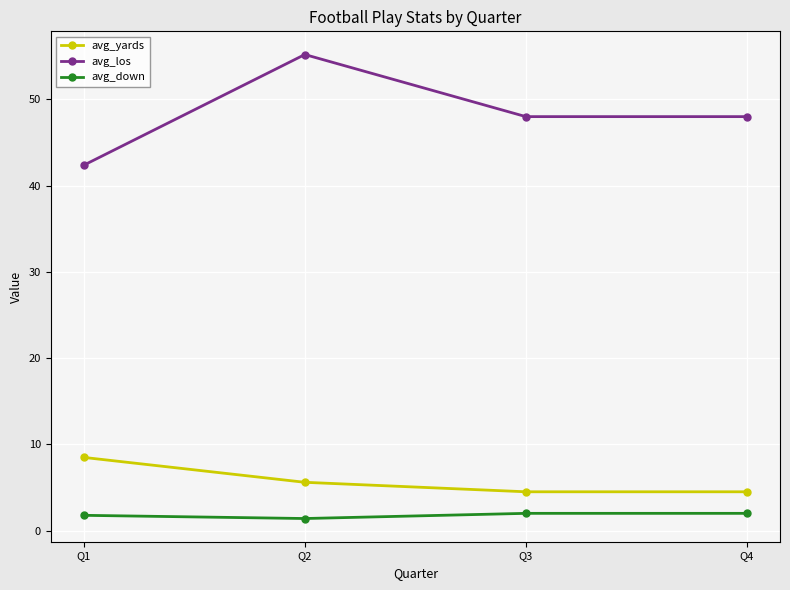

What are all the series names shown in the legend?

avg_yards, avg_los, avg_down